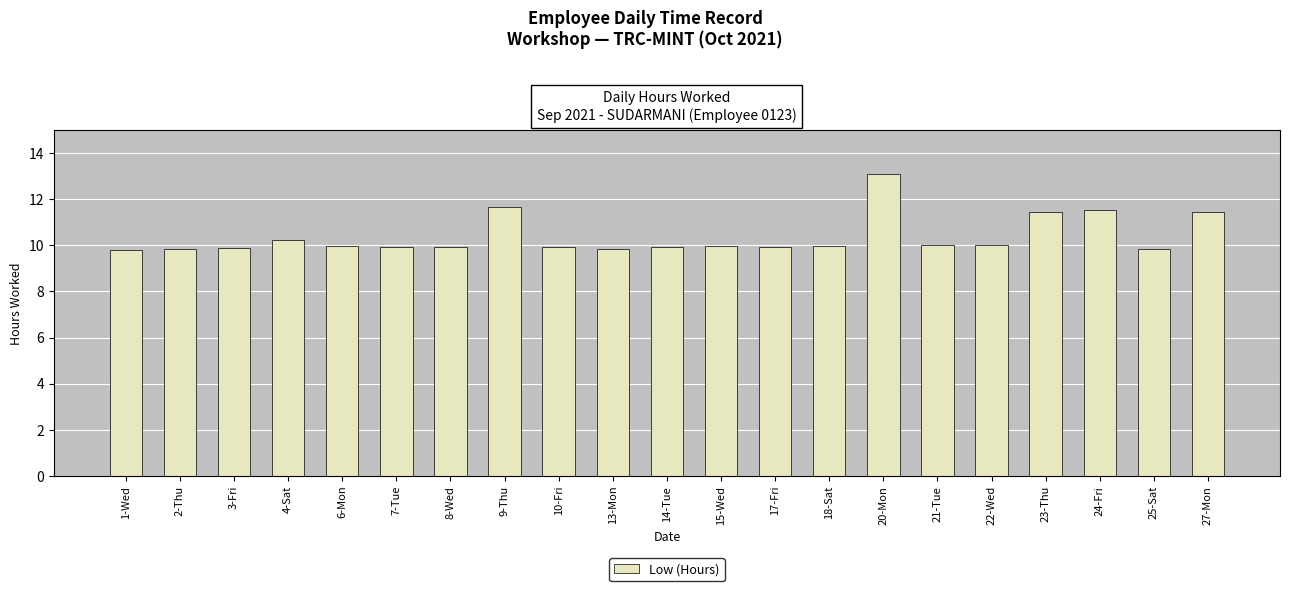

What is the value of the 9th bar from the left?

9.9